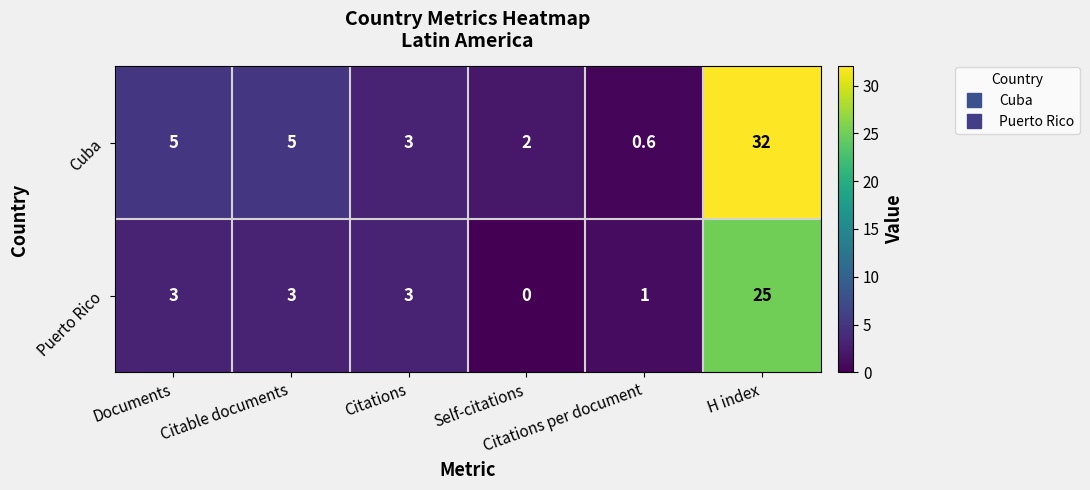

Which series has the largest total across all categories?

Cuba